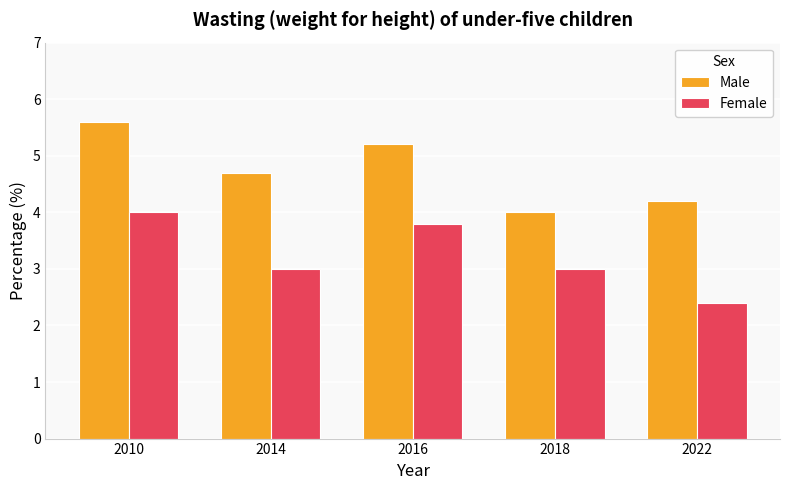

Which label corresponds to the smallest value in the chart?

2022